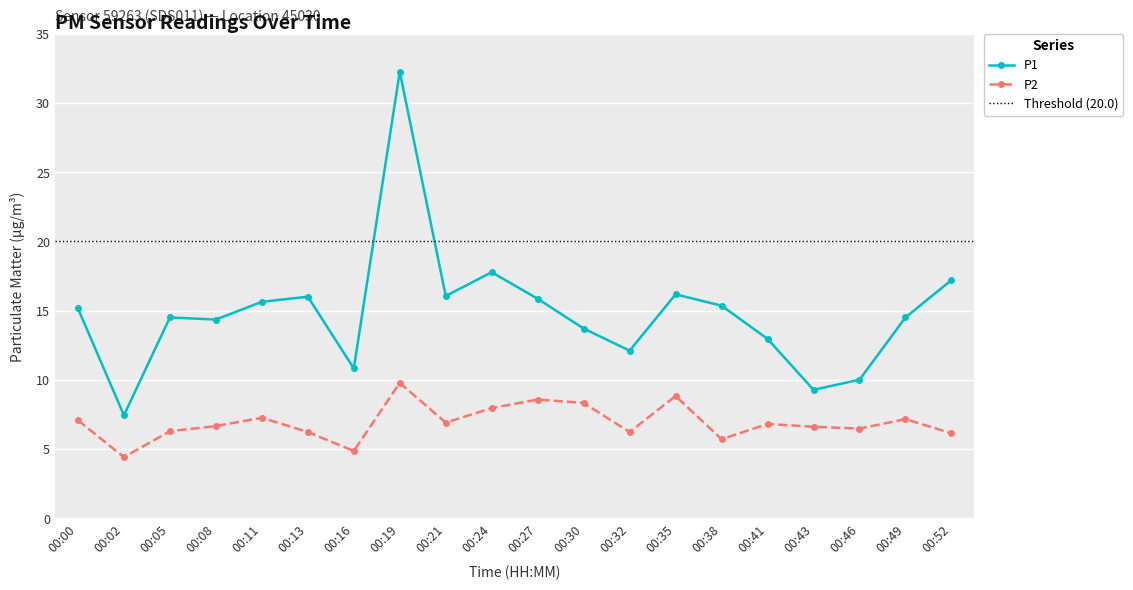

True or false: P1 and P2 intersect in this chart.

False